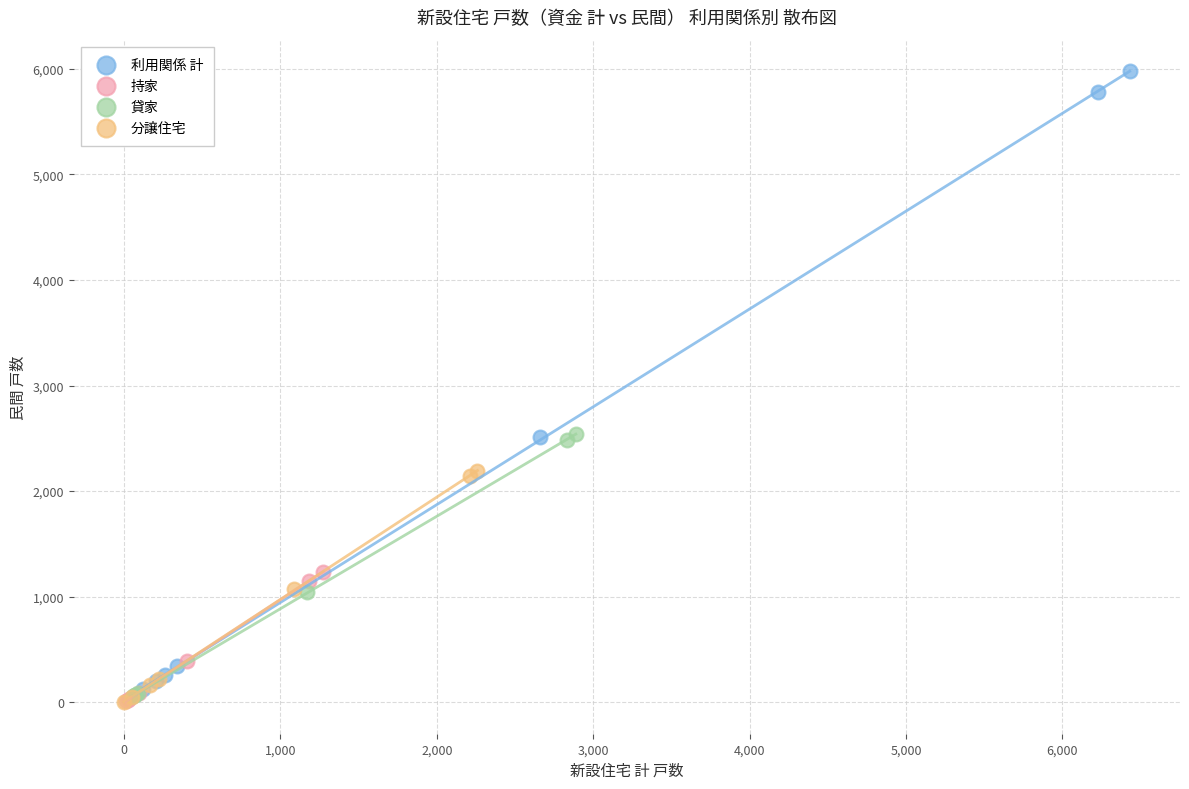

Which series has the largest Y range (max minus min)?

利用関係 計